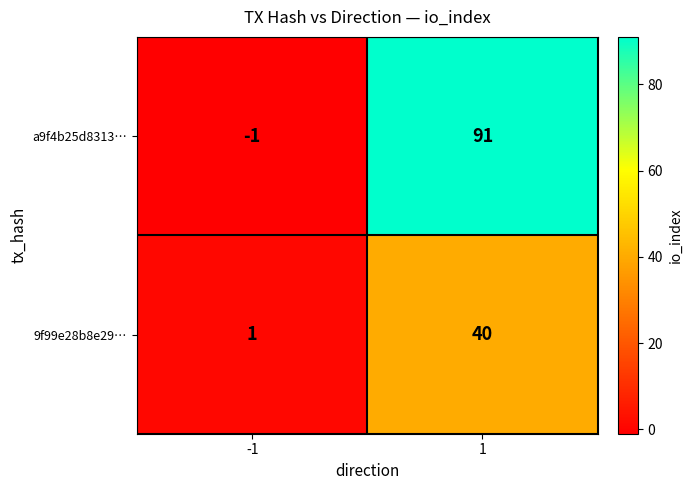

At which category does the chart reach its minimum across all series?

-1